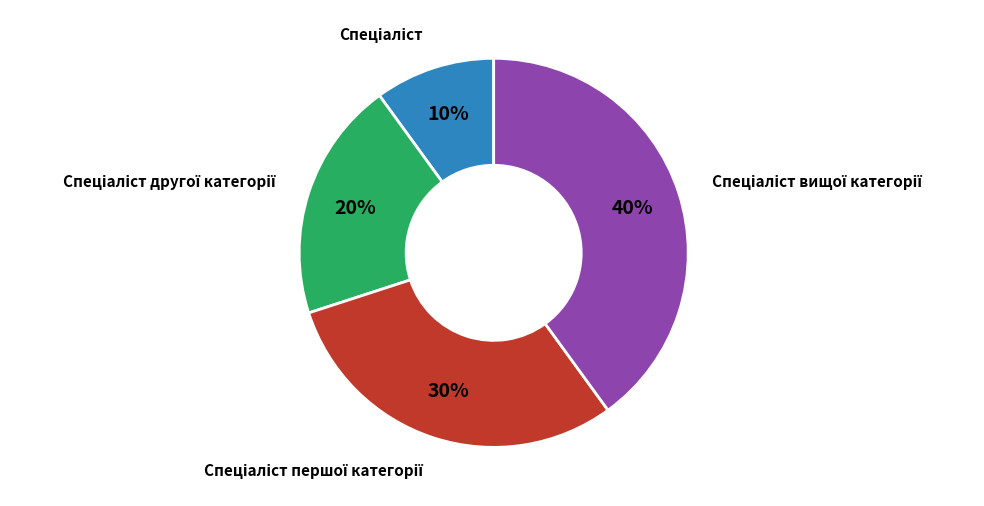

To the nearest percent, what is the difference between the largest and smallest slice percentages?

30%